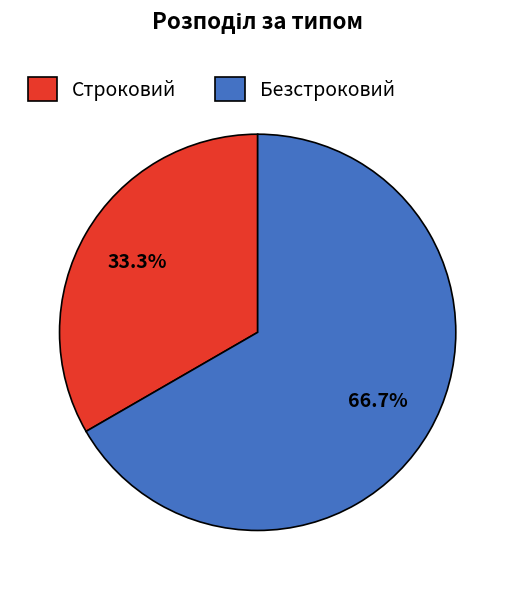

Count the number of slices in the pie.

2